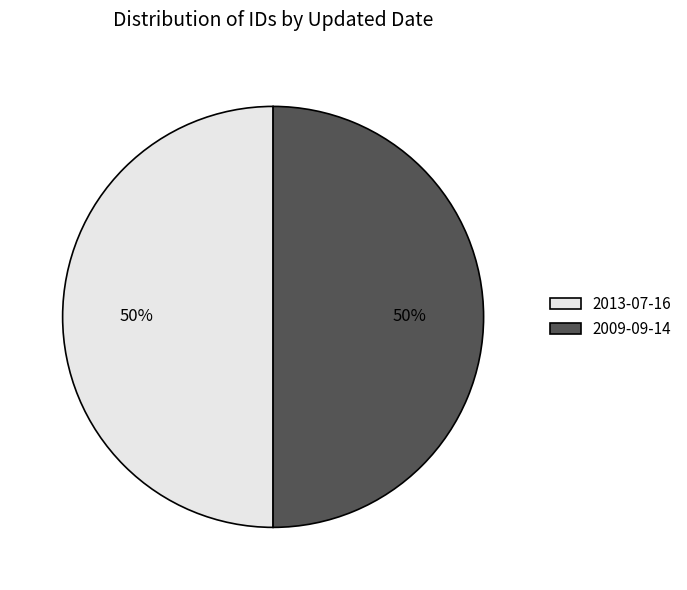

To the nearest percent, what percentage of the pie is 2013-07-16?

50%